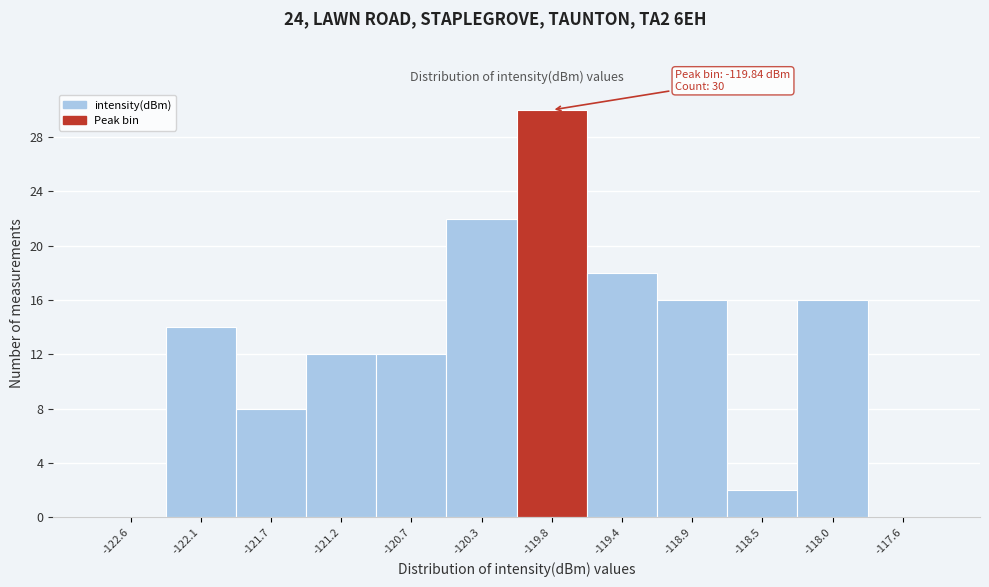

Over which range of the x-axis is the bar tallest?

-120.05 to -119.60